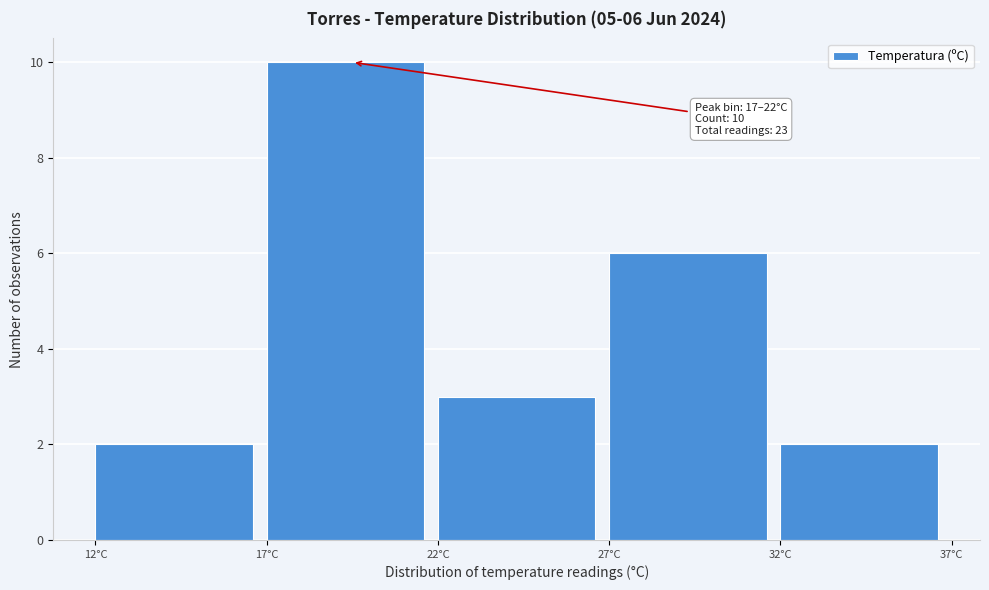

Which range on the x-axis has the tallest bar?

17 to 22